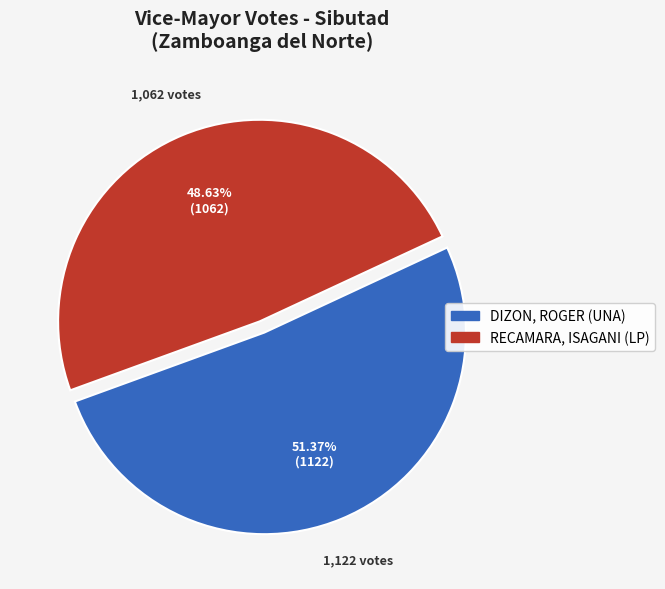

Does any single category account for the majority?

Yes